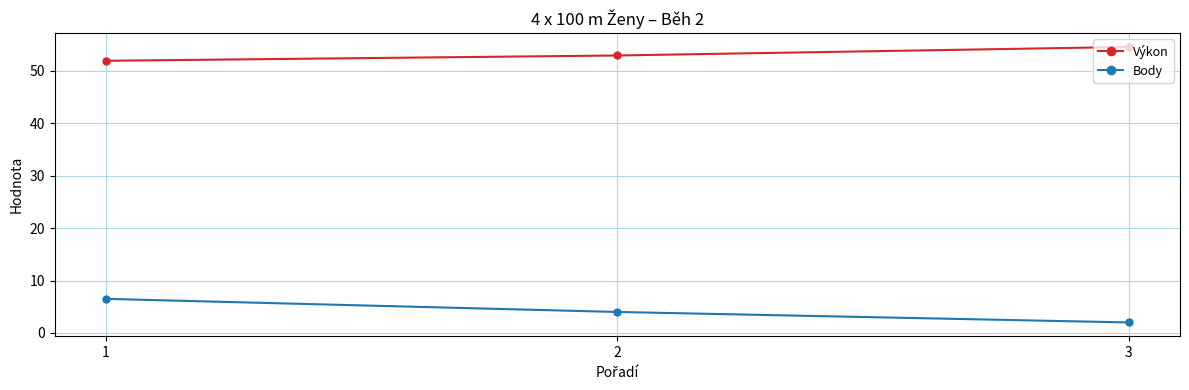

What is the minimum value for Výkon?

51.9